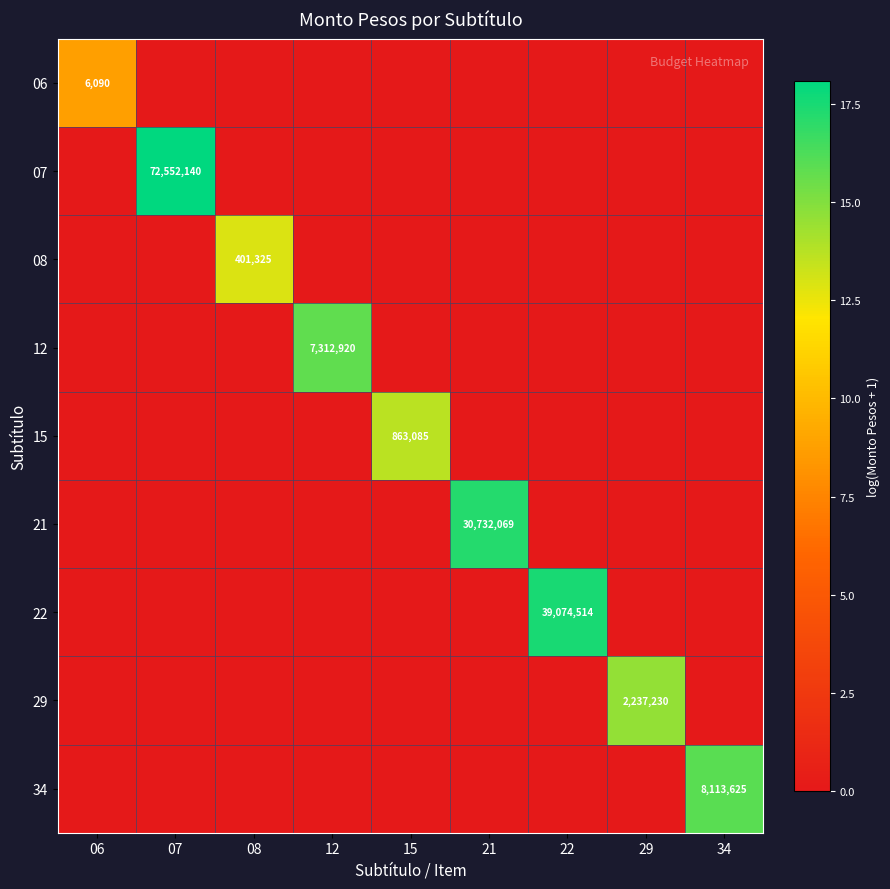

The 15 series shows 863085 at 15. True or false?

True